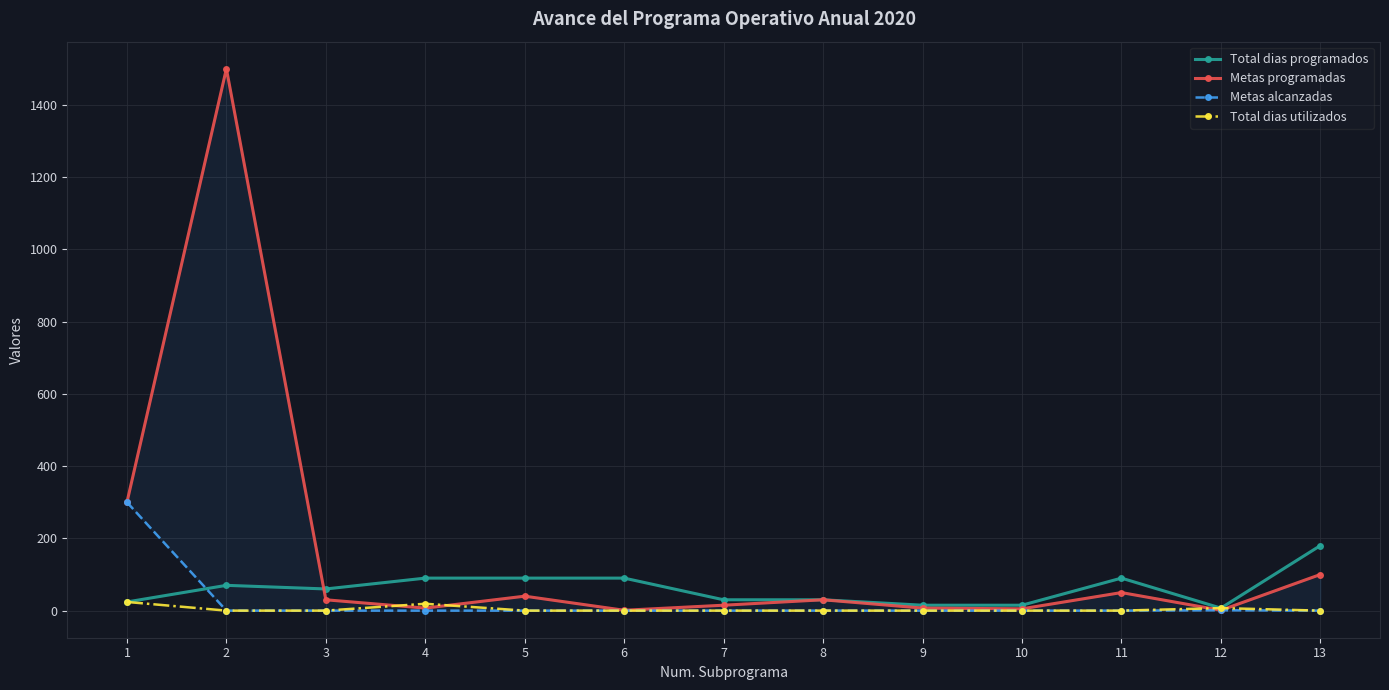

What is the sum of all Metas programadas values?

2086